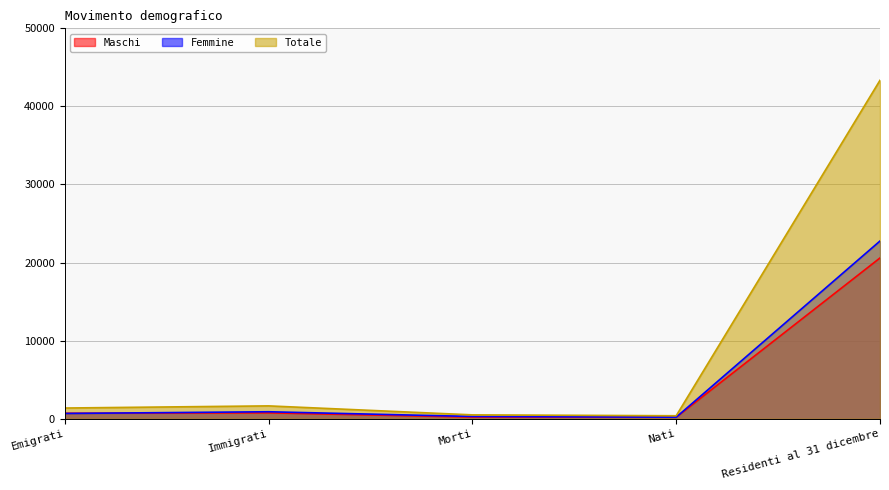

How many values in the Totale series are below 1365?

2